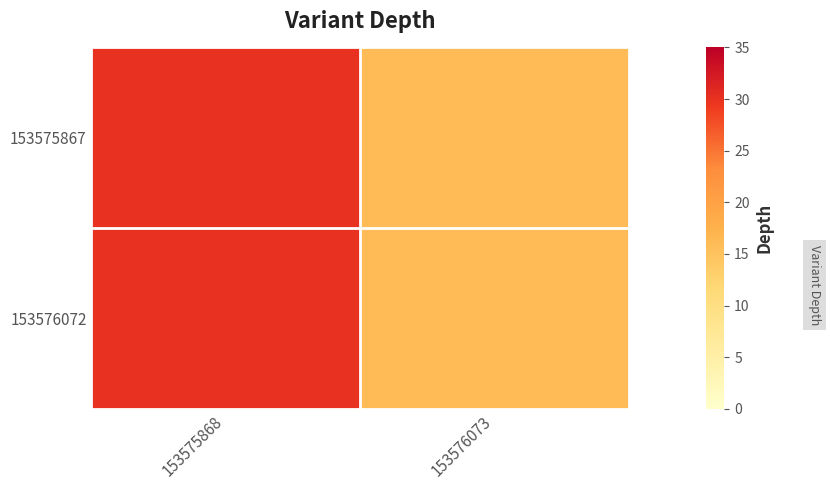

Reading left to right, what are all the values shown in this chart?

153575867: 153575868=30	153576073=16
153576072: 153575868=30	153576073=16